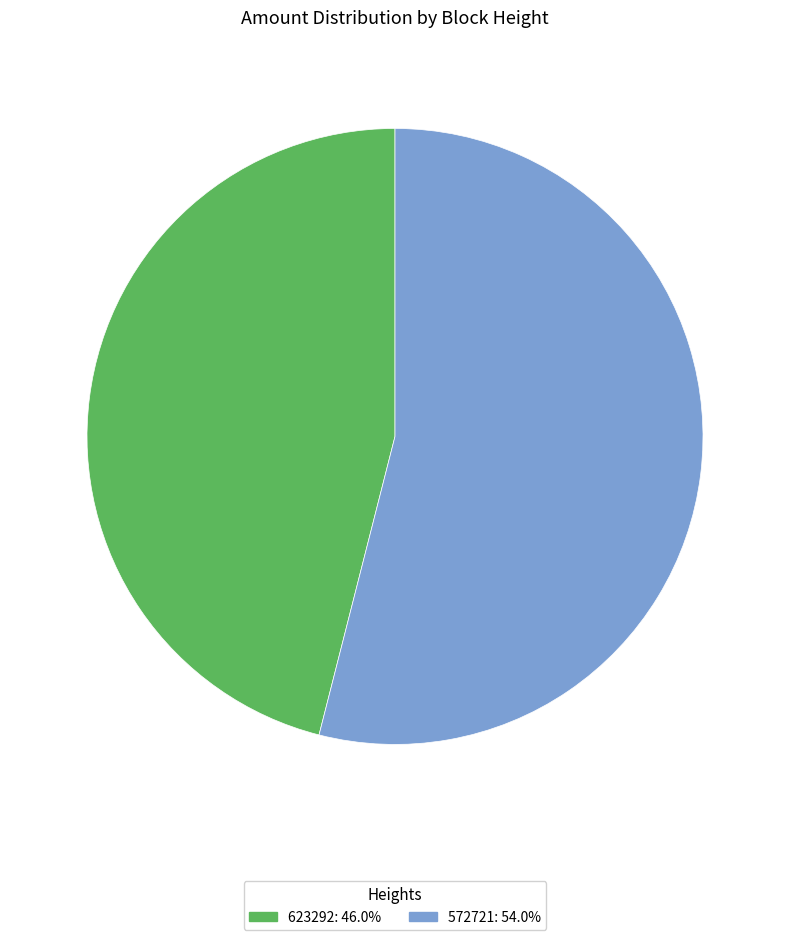

Combined, do 623292 and 572721 account for over 50%?

Yes